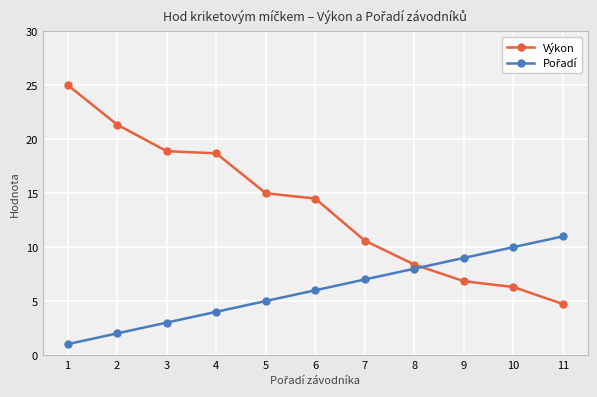

At which category is the sum across all series the highest?

1